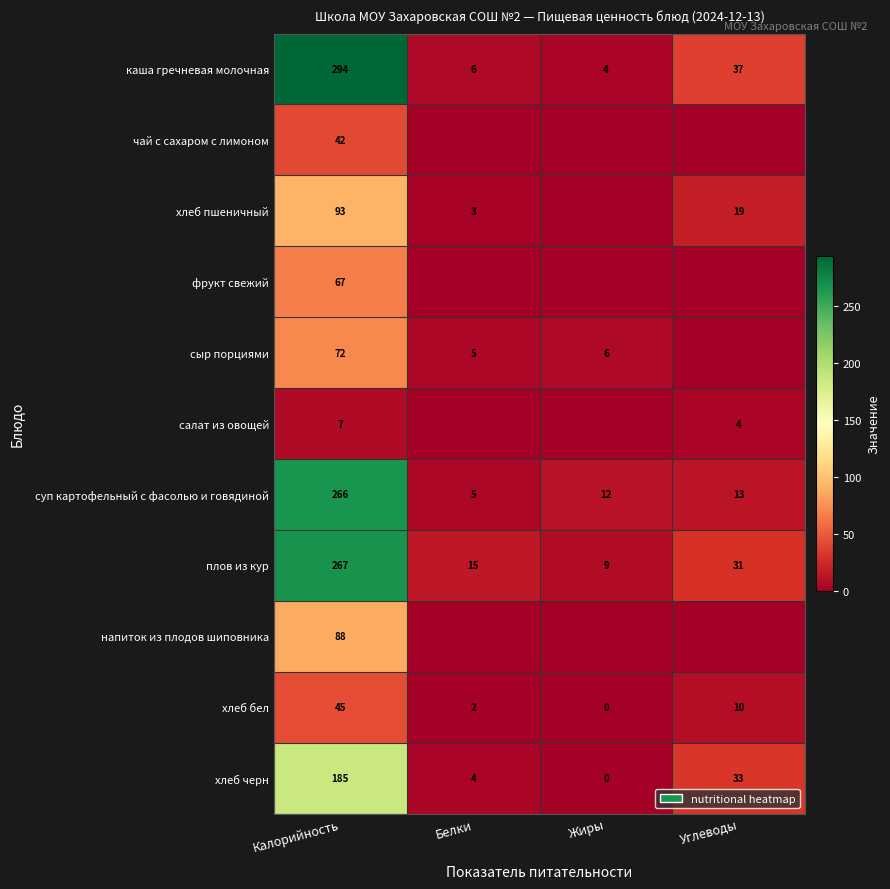

At which label does суп картофельный с фасолью и говядиной first exceed 13?

Калорийность